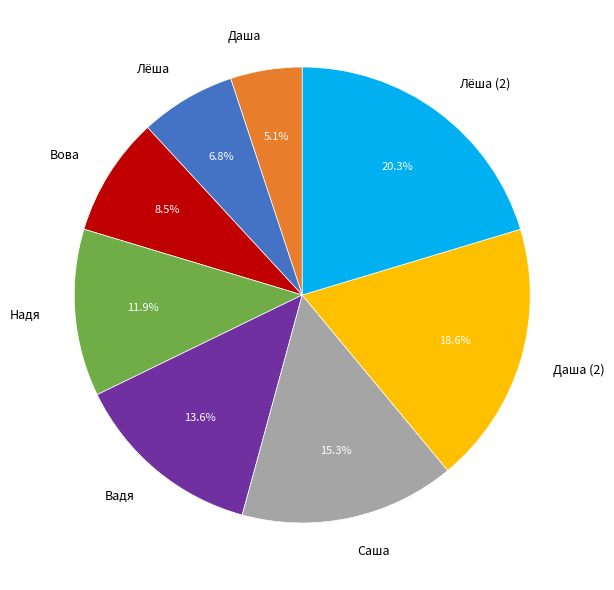

To the nearest percent, what portion does Даша (2) represent?

19%